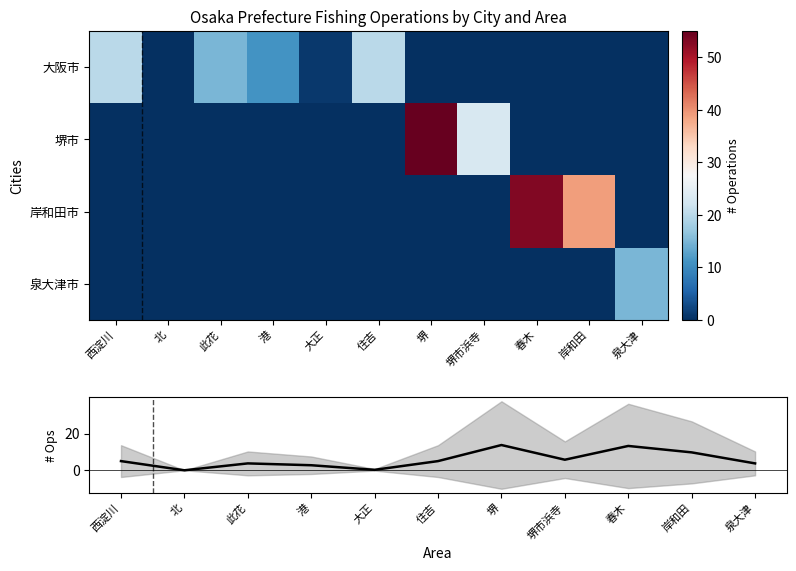

How many categories are shown in the chart?

11